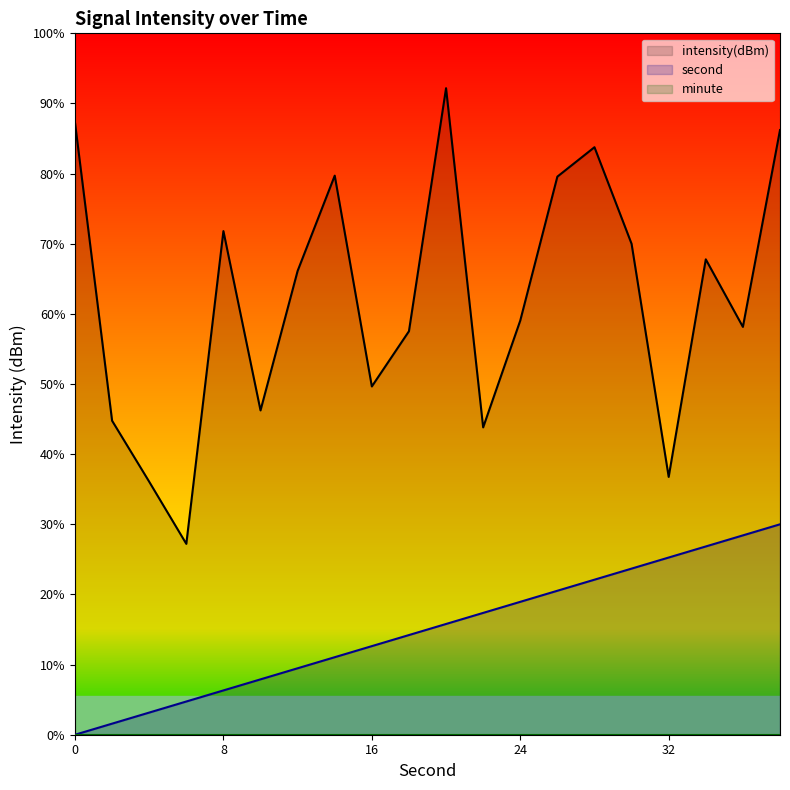

True or false: second and intensity cross at least once.

False